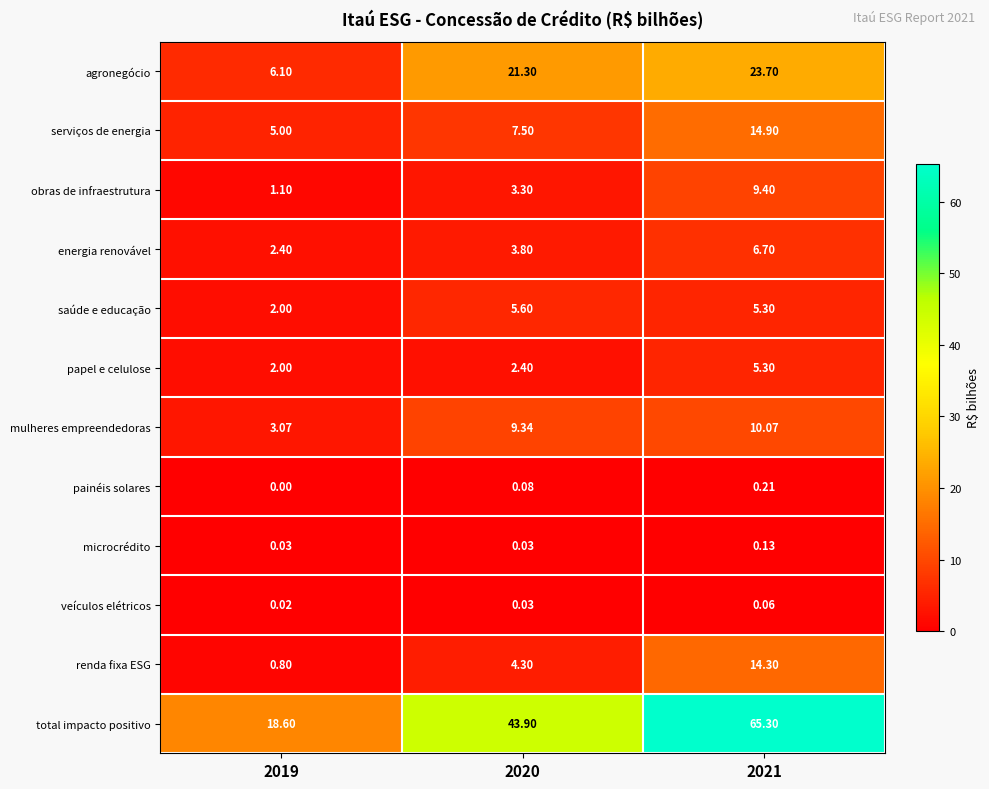

Which series has the largest total across all categories?

total impacto positivo